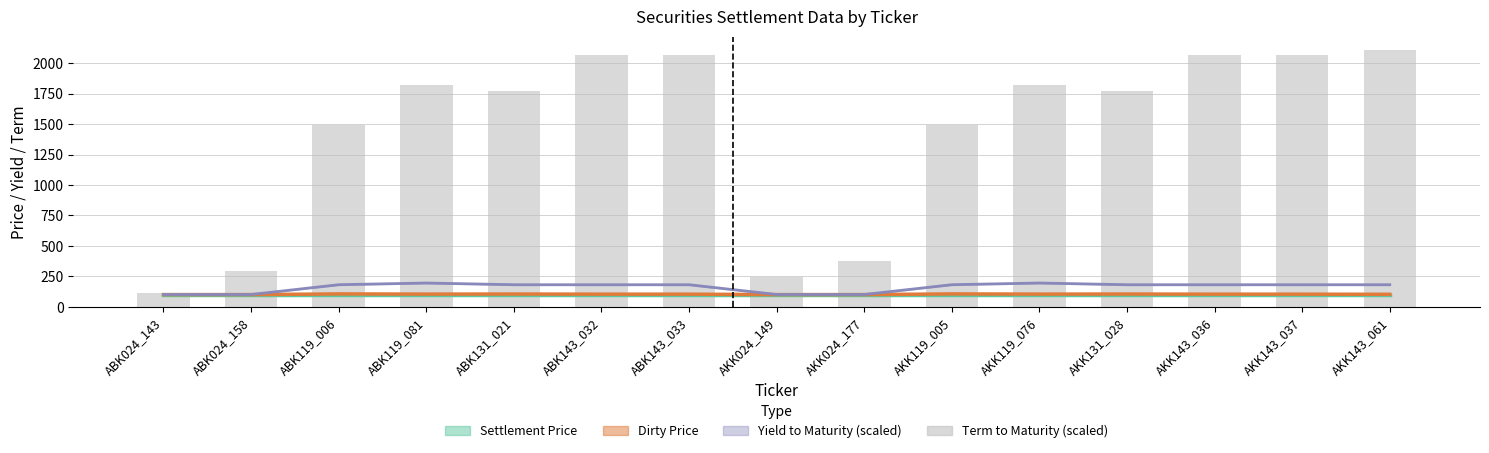

Reading left to right, list all the values displayed in this chart.

ABK024_143=112.5	ABK024_158=290.5	ABK119_006=1488.8	ABK119_081=1821.4	ABK131_021=1771.0	ABK143_032=2066.3	ABK143_033=2066.3	AKK024_149=241.5	AKK024_177=373.9	AKK119_005=1488.8	AKK119_076=1821.4	AKK131_028=1771.0	AKK143_036=2066.3	AKK143_037=2066.3	AKK143_061=2112.5